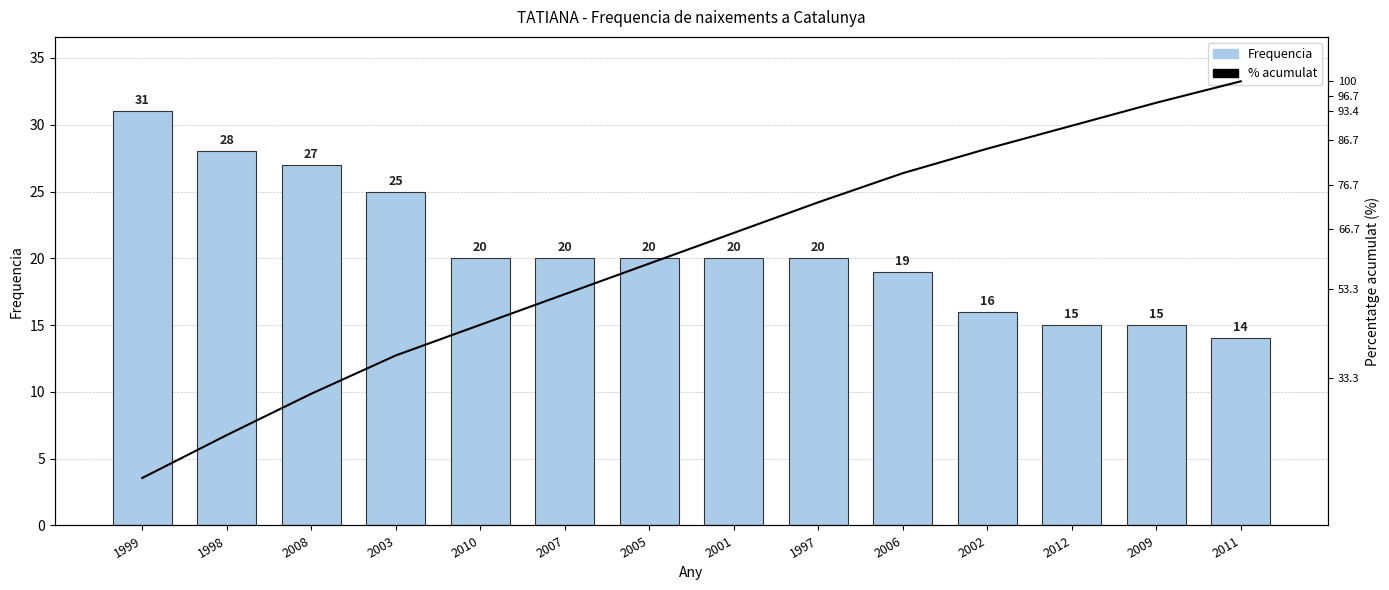

What is the difference between the highest and lowest values at 2003?

13.3